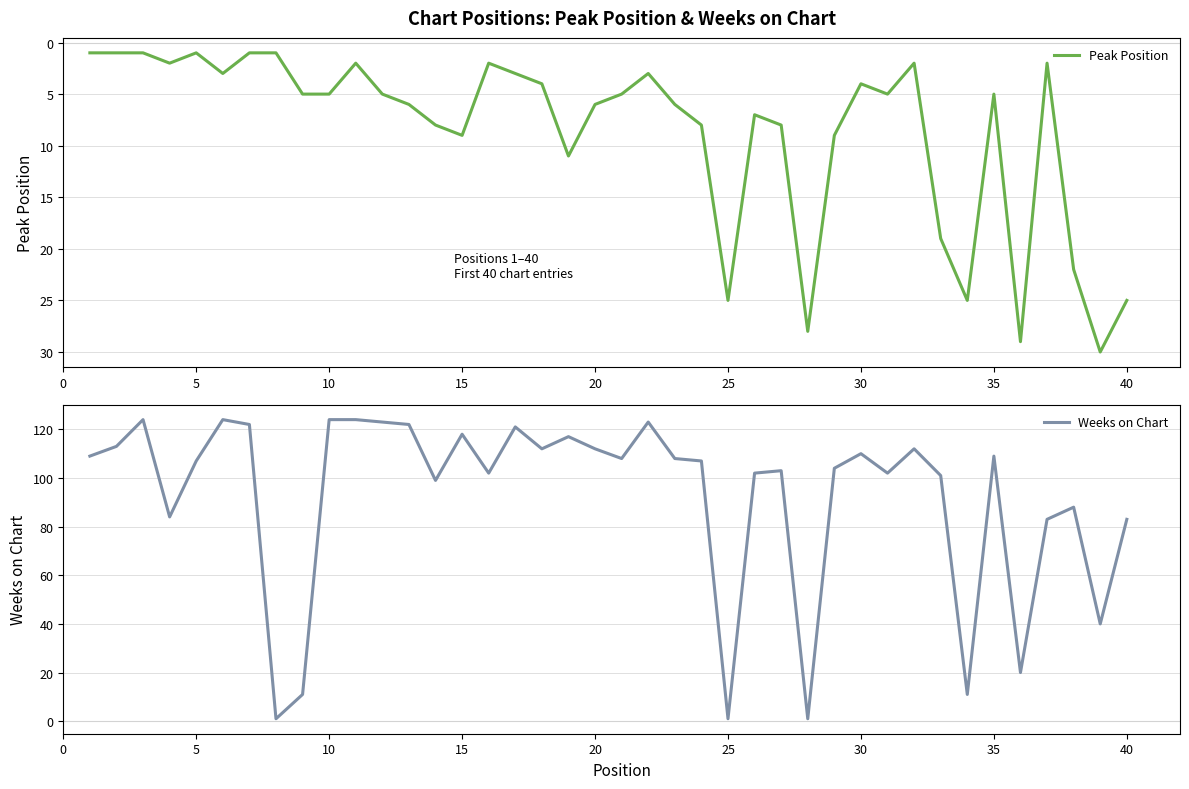

The value of Peak Position at 20 is 9. True or false?

False